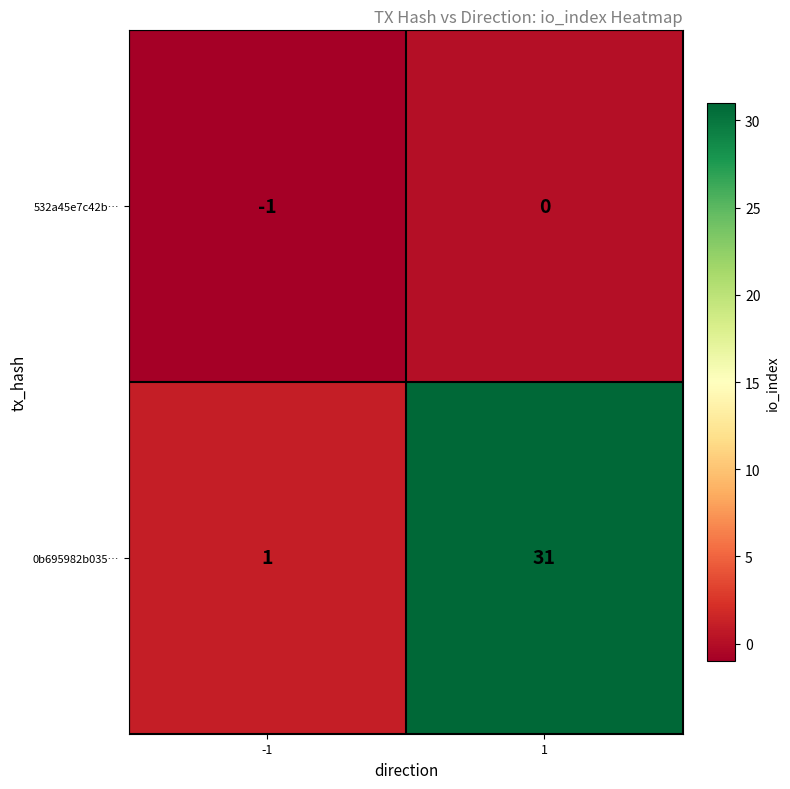

Reading left to right, what are all the values shown in this chart?

532a45e7c42b…: -1=-1	1=0
0b695982b035…: -1=1	1=31